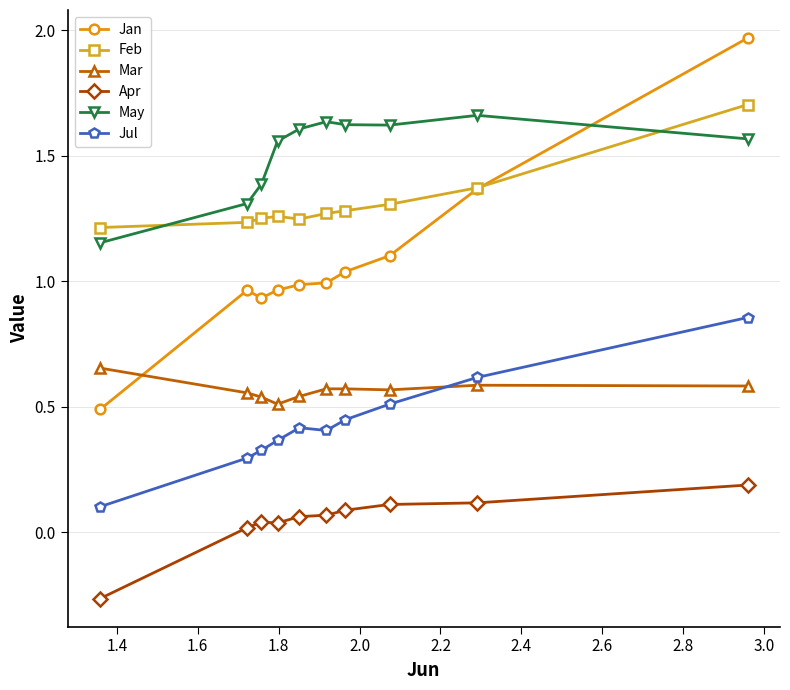

How many intersections are there between Jan and May?

1